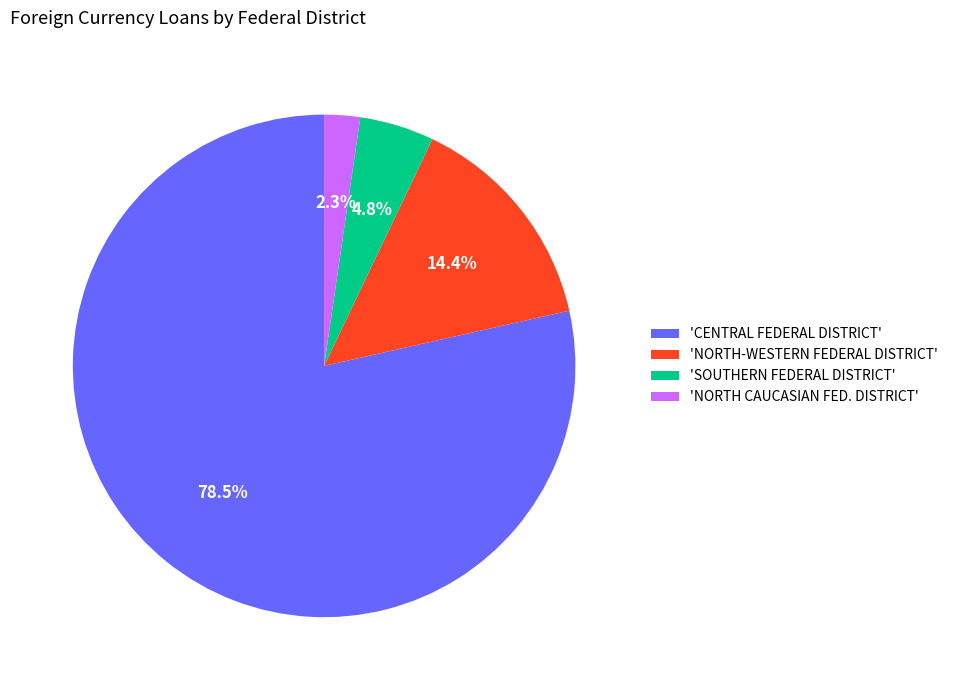

Between 'NORTH-WESTERN FEDERAL DISTRICT' and 'NORTH CAUCASIAN FED. DISTRICT', which is larger?

'NORTH-WESTERN FEDERAL DISTRICT'